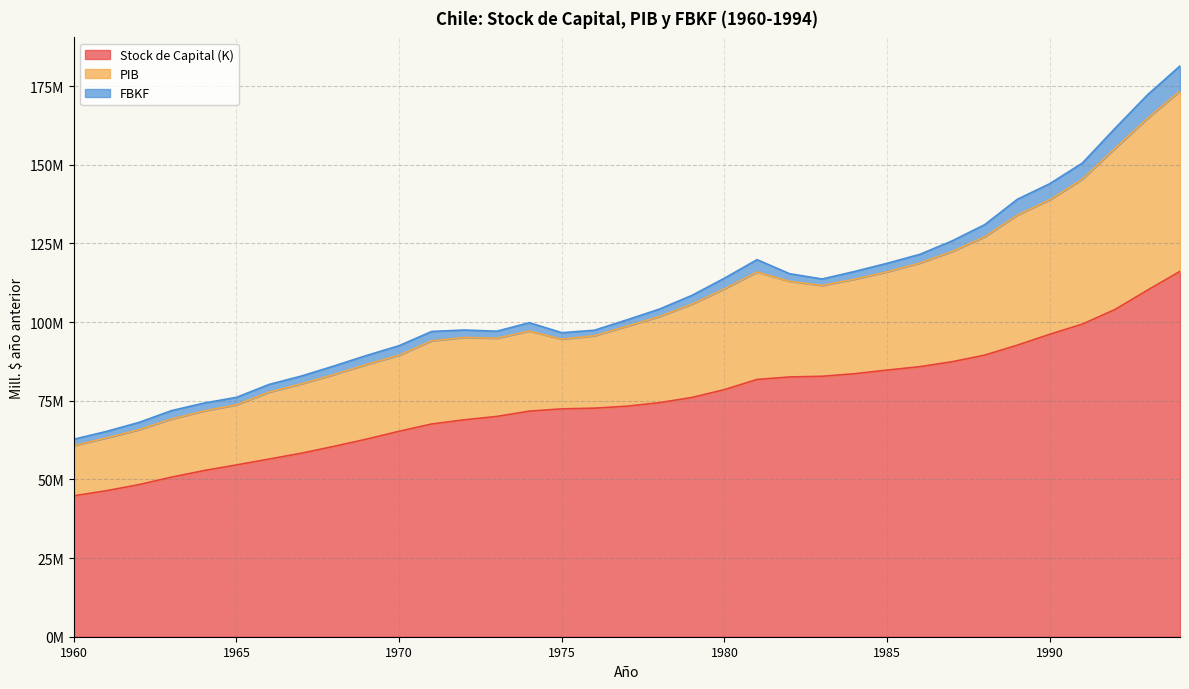

Does the chart display data point markers on the line(s)?

No